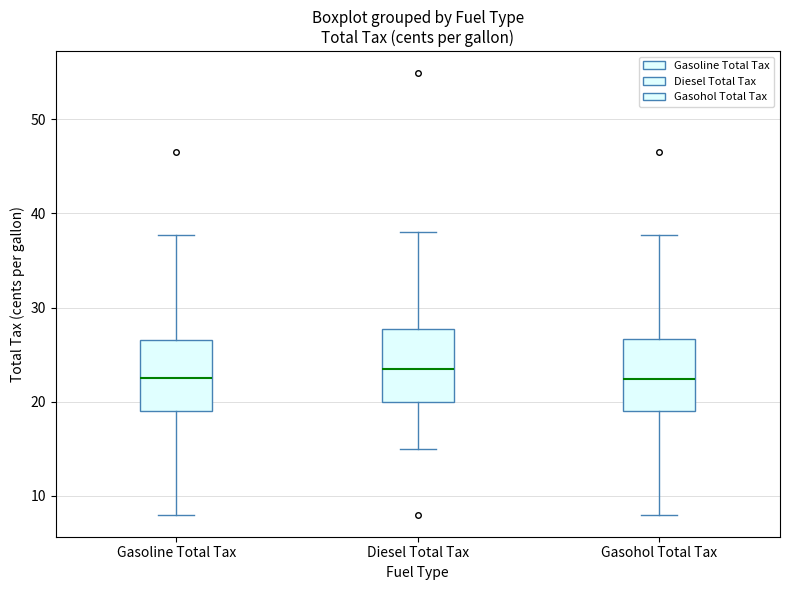

Which box's median line is the highest?

Diesel Total Tax